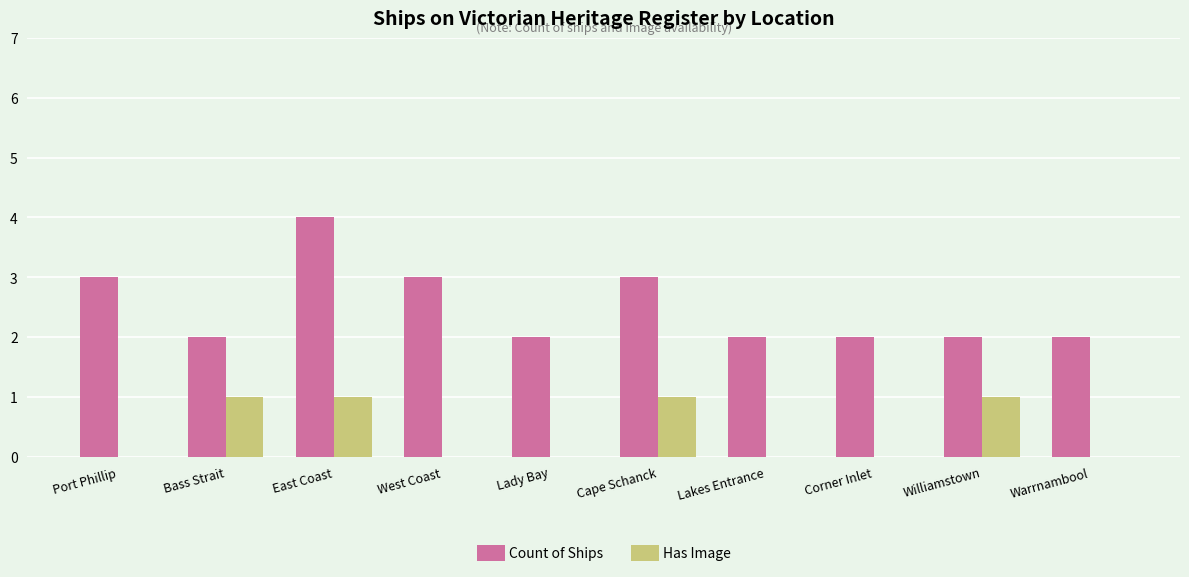

Count the Count of Ships values in the range 2 to 3.

9